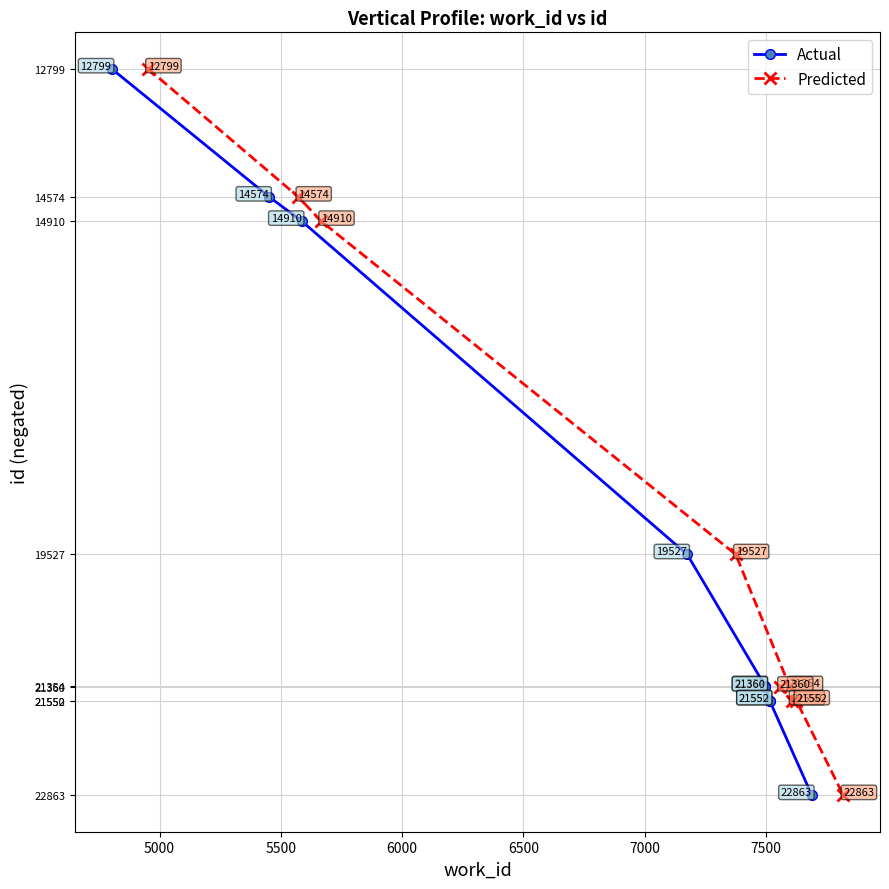

True or false: Actual and Predicted cross at least once.

False